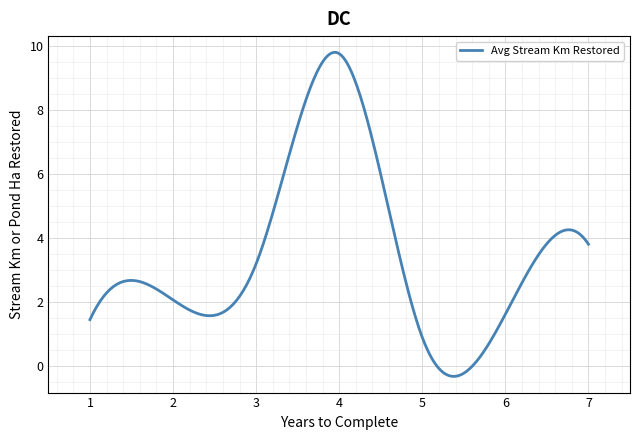

Does the chart have visible grid lines?

Yes